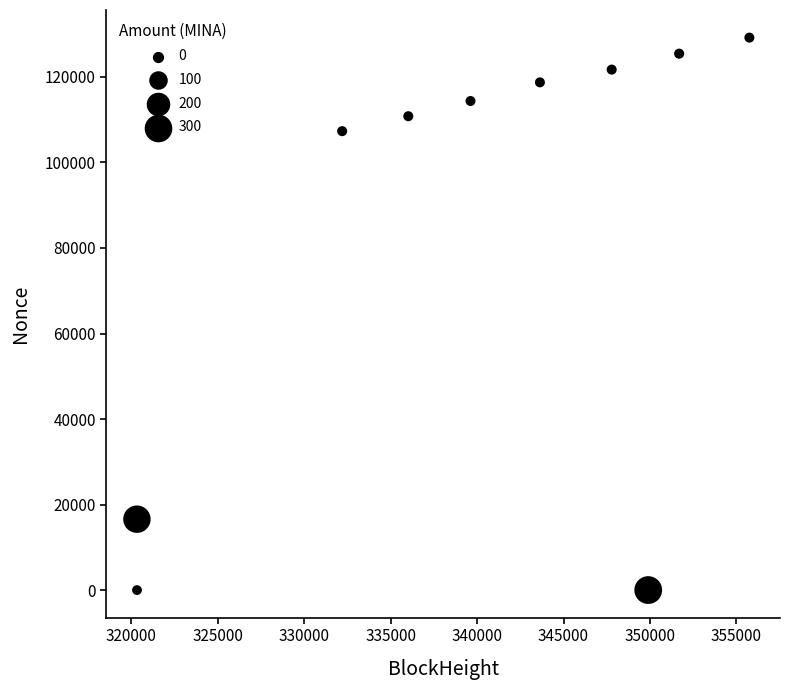

What Y value in the scatter plot is closest to 64600?

107327